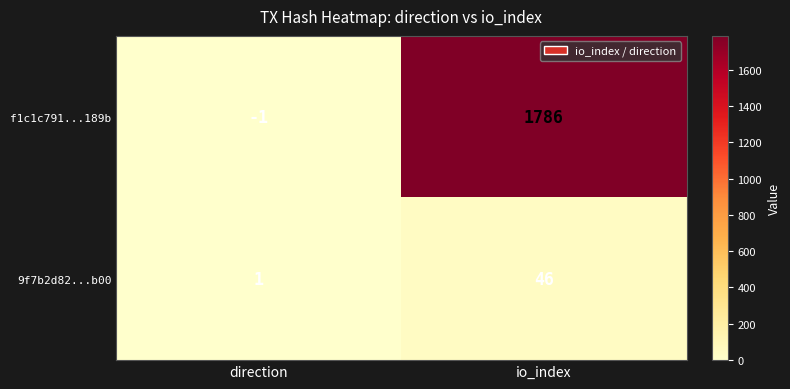

Is it true that f1c1c791...189b equals 2743 at io_index?

False